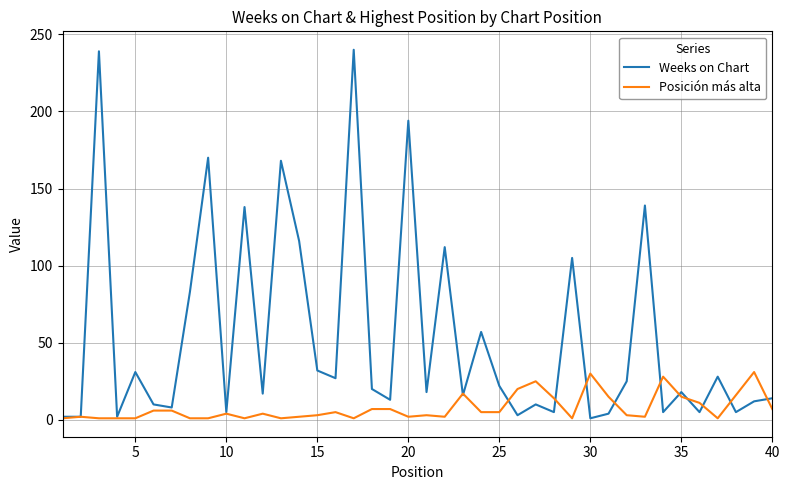

List the series in order of their peak value, highest first.

Weeks on Chart, Posición más alta